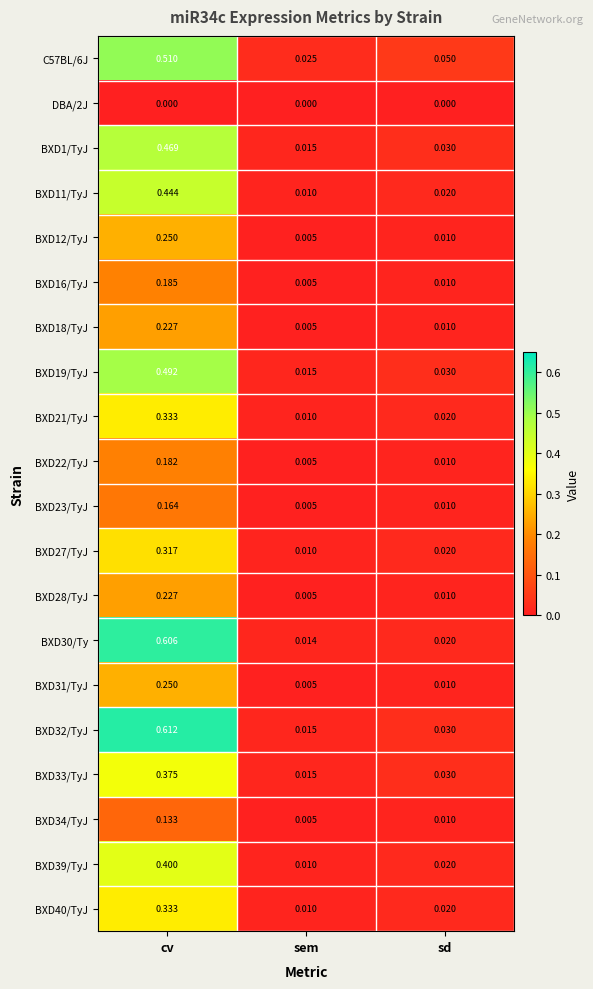

Which category has the lowest value in the BXD23/TyJ series?

sem